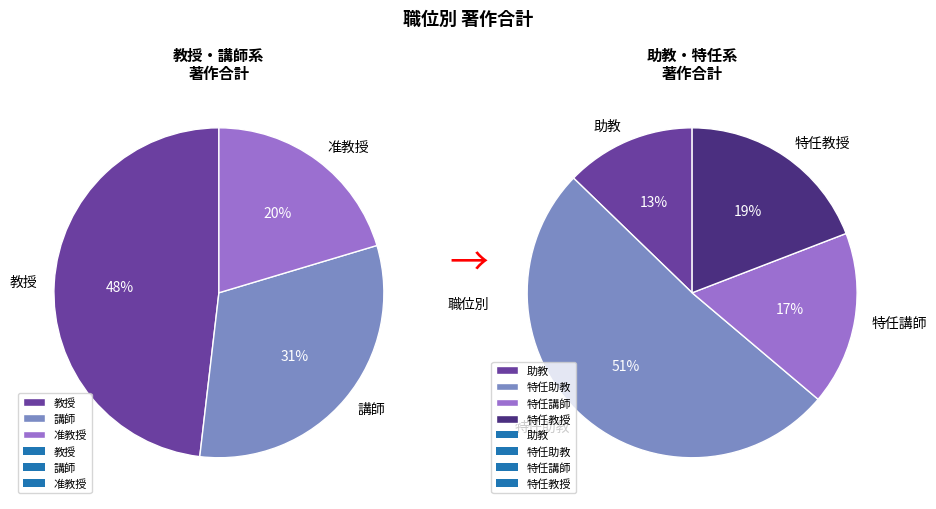

True or false: 寺奥 大貴 accounts for 1% of the total.

False